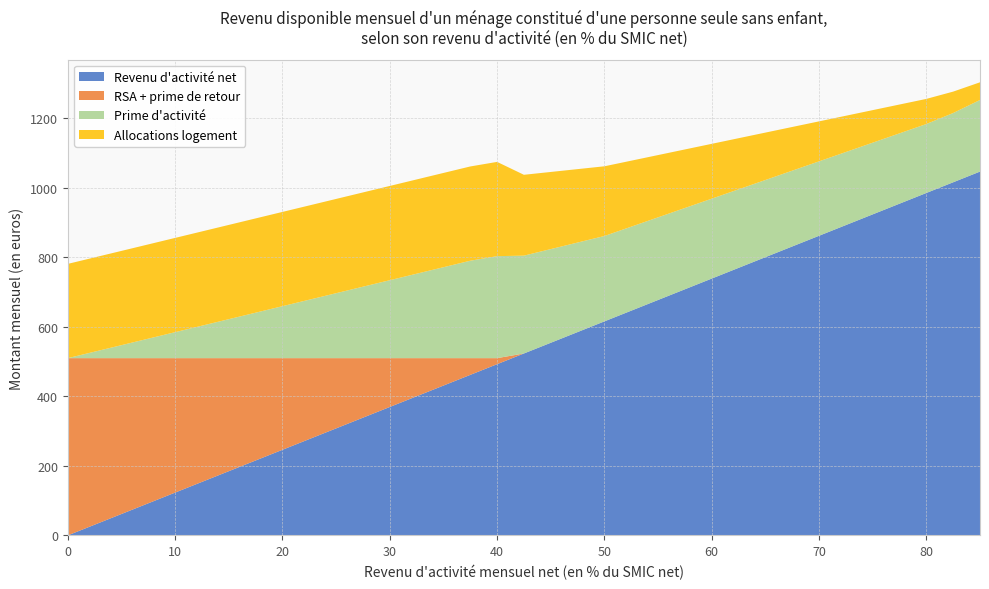

Reading left to right, transcribe all the data shown in this chart.

Revenu d'activité net: 0=0.0	1=30.8	2=61.5	3=92.3	4=123.1	5=153.9	6=184.6	7=215.4	8=246.2	9=276.9	10=307.7	11=338.5	12=369.3	13=400.0	14=430.8	15=461.6	16=492.4	17=523.1	18=553.9	19=584.7	20=615.4	21=646.2	22=677.0	23=707.8	24=738.5	25=769.3	26=800.1	27=830.8	28=861.6	29=892.4	30=923.2	31=953.9	32=984.7	33=1015.5	34=1046.2
RSA + prime de retour: 0=509.7	1=478.9	2=448.2	3=417.4	4=386.6	5=355.9	6=325.1	7=294.3	8=263.5	9=232.8	10=202.0	11=171.2	12=140.4	13=109.7	14=78.9	15=48.1	16=17.4	17=0.0	18=0.0	19=0.0	20=0.0	21=0.0	22=0.0	23=0.0	24=0.0	25=0.0	26=0.0	27=0.0	28=0.0	29=0.0	30=0.0	31=0.0	32=0.0	33=0.0	34=0.0
Prime d'activité: 0=0.0	1=18.7	2=37.4	3=56.0	4=74.7	5=93.4	6=112.1	7=130.7	8=149.4	9=168.1	10=186.8	11=205.4	12=224.1	13=242.8	14=261.5	15=280.1	16=293.3	17=281.4	18=269.4	19=257.5	20=245.5	21=241.6	22=237.6	23=233.7	24=229.8	25=225.8	26=221.9	27=218.0	28=214.0	29=210.1	30=206.2	31=202.2	32=198.3	33=199.2	34=205.9
Allocations logement: 0=271.1	1=271.1	2=271.1	3=271.1	4=271.1	5=271.1	6=271.1	7=271.1	8=271.1	9=271.1	10=271.1	11=271.1	12=271.1	13=271.1	14=271.1	15=271.1	16=271.1	17=232.5	18=221.8	19=211.2	20=200.5	21=189.8	22=179.1	23=168.4	24=157.7	25=147.0	26=136.3	27=125.7	28=115.0	29=104.3	30=93.6	31=82.9	32=72.2	33=61.5	34=50.9